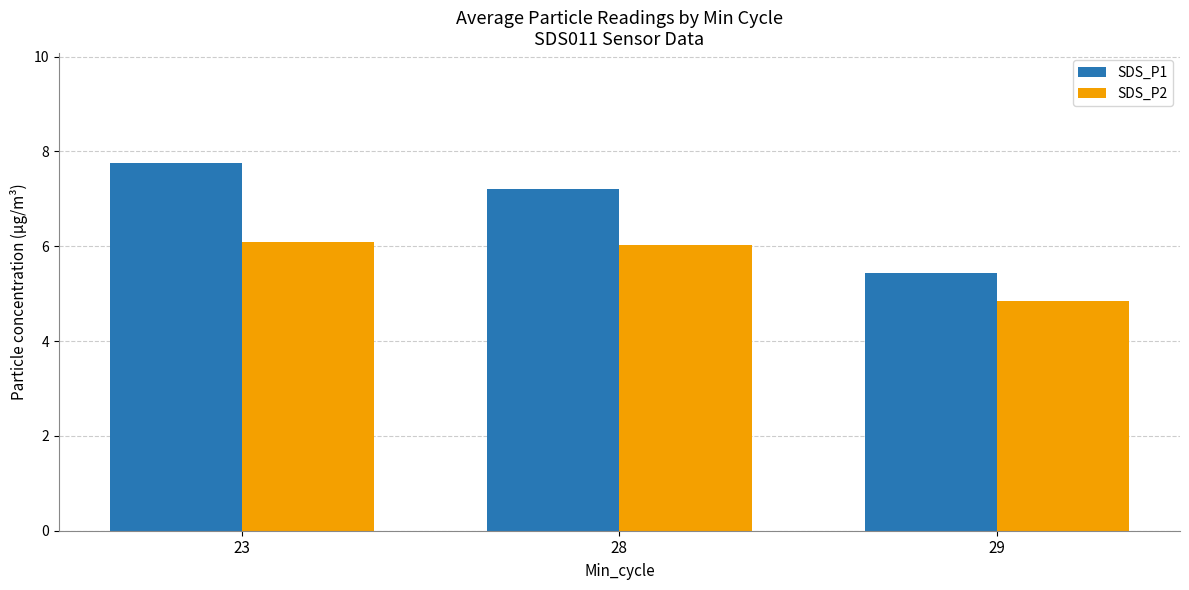

True or false: SDS_P2 has a value of 4.8 at 29.

True